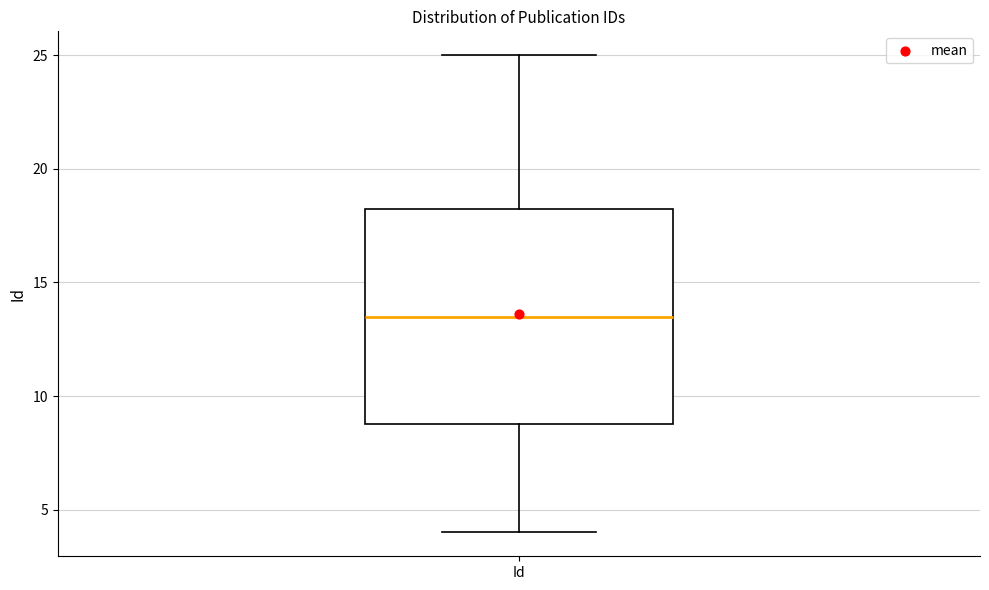

Read this box plot against the y-axis: the position of the median line, the range covered by the box, and the ends of both whiskers. The values are not printed on the chart, so give them approximately, as read against the axis.

median 13.5, box 9.0 to 18.5, whiskers 4.0 to 25.0